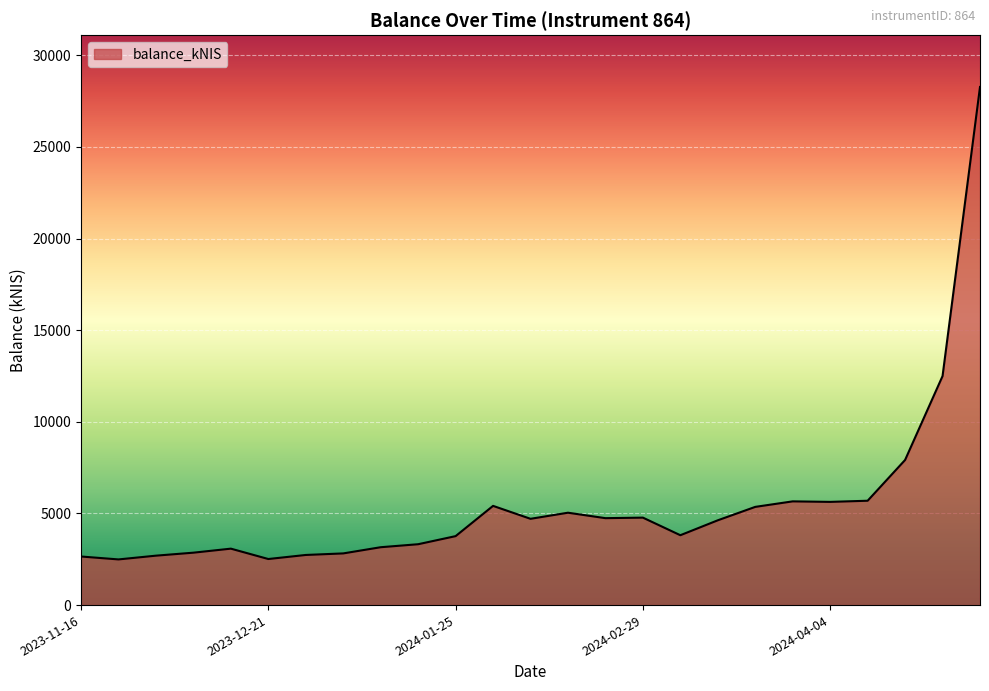

What is the difference between the maximum and minimum values?

25780.1